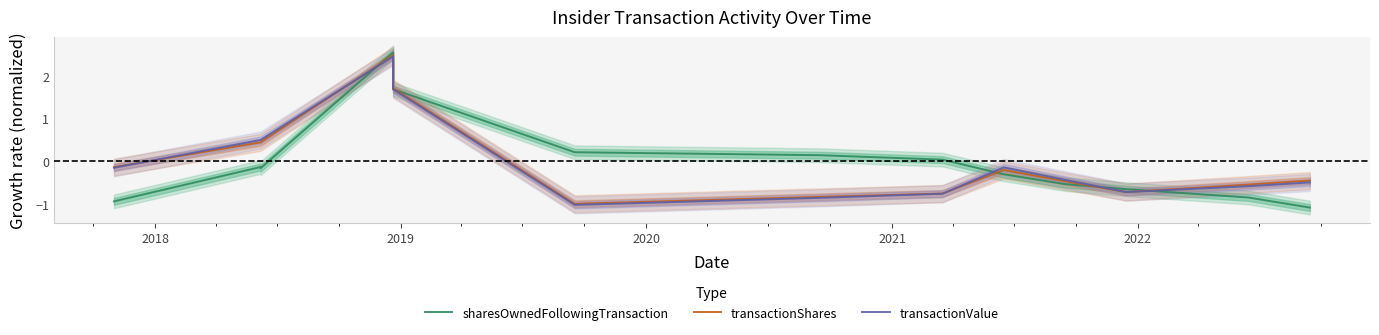

Does the chart display data point markers on the line(s)?

No